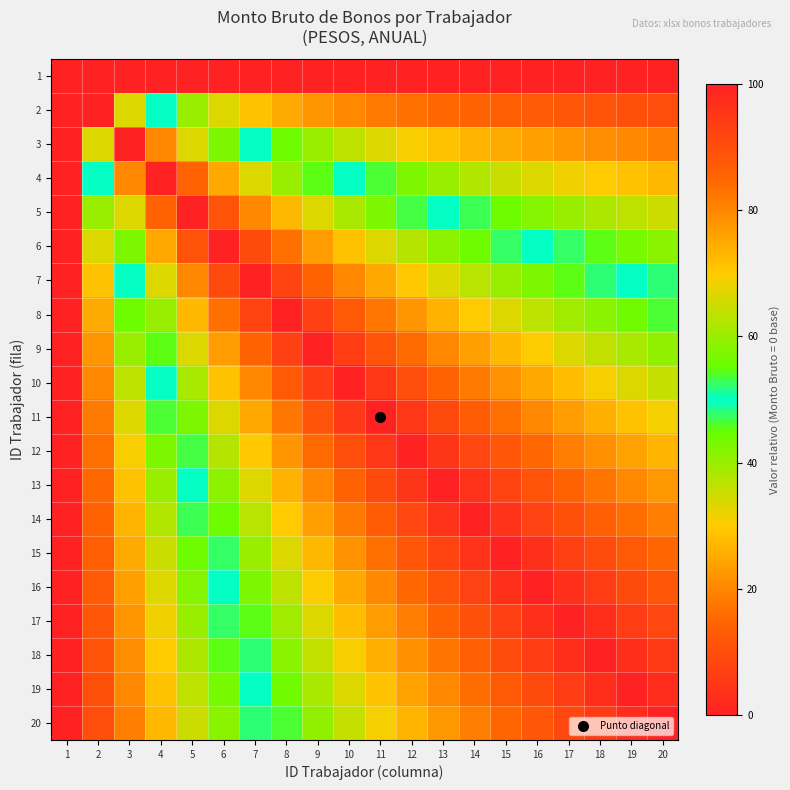

Reading left to right, what are all the values shown in this chart?

1: 1=0.0	2=100.0	3=100.0	4=100.0	5=100.0	6=100.0	7=100.0	8=100.0	9=100.0	10=100.0	11=100.0	12=100.0	13=100.0	14=100.0	15=100.0	16=100.0	17=100.0	18=100.0	19=100.0	20=100.0
2: 1=100.0	2=0.0	3=33.3	4=50.0	5=60.0	6=66.7	7=71.4	8=75.0	9=77.8	10=80.0	11=81.8	12=83.3	13=84.6	14=85.7	15=86.7	16=87.5	17=88.2	18=88.9	19=89.5	20=90.0
3: 1=100.0	2=33.3	3=0.0	4=20.0	5=33.3	6=42.9	7=50.0	8=55.6	9=60.0	10=63.6	11=66.7	12=69.2	13=71.4	14=73.3	15=75.0	16=76.5	17=77.8	18=78.9	19=80.0	20=81.0
4: 1=100.0	2=50.0	3=20.0	4=0.0	5=14.3	6=25.0	7=33.3	8=40.0	9=45.5	10=50.0	11=53.8	12=57.1	13=60.0	14=62.5	15=64.7	16=66.7	17=68.4	18=70.0	19=71.4	20=72.7
5: 1=100.0	2=60.0	3=33.3	4=14.3	5=0.0	6=11.1	7=20.0	8=27.3	9=33.3	10=38.5	11=42.9	12=46.7	13=50.0	14=52.9	15=55.6	16=57.9	17=60.0	18=61.9	19=63.6	20=65.2
6: 1=100.0	2=66.7	3=42.9	4=25.0	5=11.1	6=0.0	7=9.1	8=16.7	9=23.1	10=28.6	11=33.3	12=37.5	13=41.2	14=44.4	15=47.4	16=50.0	17=52.4	18=54.5	19=56.5	20=58.3
7: 1=100.0	2=71.4	3=50.0	4=33.3	5=20.0	6=9.1	7=0.0	8=7.7	9=14.3	10=20.0	11=25.0	12=29.4	13=33.3	14=36.8	15=40.0	16=42.9	17=45.5	18=47.8	19=50.0	20=52.0
8: 1=100.0	2=75.0	3=55.6	4=40.0	5=27.3	6=16.7	7=7.7	8=0.0	9=6.7	10=12.5	11=17.6	12=22.2	13=26.3	14=30.0	15=33.3	16=36.4	17=39.1	18=41.7	19=44.0	20=46.2
9: 1=100.0	2=77.8	3=60.0	4=45.5	5=33.3	6=23.1	7=14.3	8=6.7	9=0.0	10=5.9	11=11.1	12=15.8	13=20.0	14=23.8	15=27.3	16=30.4	17=33.3	18=36.0	19=38.5	20=40.7
10: 1=100.0	2=80.0	3=63.6	4=50.0	5=38.5	6=28.6	7=20.0	8=12.5	9=5.9	10=0.0	11=5.3	12=10.0	13=14.3	14=18.2	15=21.7	16=25.0	17=28.0	18=30.8	19=33.3	20=35.7
11: 1=100.0	2=81.8	3=66.7	4=53.8	5=42.9	6=33.3	7=25.0	8=17.6	9=11.1	10=5.3	11=0.0	12=4.8	13=9.1	14=13.0	15=16.7	16=20.0	17=23.1	18=25.9	19=28.6	20=31.0
12: 1=100.0	2=83.3	3=69.2	4=57.1	5=46.7	6=37.5	7=29.4	8=22.2	9=15.8	10=10.0	11=4.8	12=0.0	13=4.3	14=8.3	15=12.0	16=15.4	17=18.5	18=21.4	19=24.1	20=26.7
13: 1=100.0	2=84.6	3=71.4	4=60.0	5=50.0	6=41.2	7=33.3	8=26.3	9=20.0	10=14.3	11=9.1	12=4.3	13=0.0	14=4.0	15=7.7	16=11.1	17=14.3	18=17.2	19=20.0	20=22.6
14: 1=100.0	2=85.7	3=73.3	4=62.5	5=52.9	6=44.4	7=36.8	8=30.0	9=23.8	10=18.2	11=13.0	12=8.3	13=4.0	14=0.0	15=3.7	16=7.1	17=10.3	18=13.3	19=16.1	20=18.7
15: 1=100.0	2=86.7	3=75.0	4=64.7	5=55.6	6=47.4	7=40.0	8=33.3	9=27.3	10=21.7	11=16.7	12=12.0	13=7.7	14=3.7	15=0.0	16=3.4	17=6.7	18=9.7	19=12.5	20=15.2
16: 1=100.0	2=87.5	3=76.5	4=66.7	5=57.9	6=50.0	7=42.9	8=36.4	9=30.4	10=25.0	11=20.0	12=15.4	13=11.1	14=7.1	15=3.4	16=0.0	17=3.2	18=6.2	19=9.1	20=11.8
17: 1=100.0	2=88.2	3=77.8	4=68.4	5=60.0	6=52.4	7=45.5	8=39.1	9=33.3	10=28.0	11=23.1	12=18.5	13=14.3	14=10.3	15=6.7	16=3.2	17=0.0	18=3.0	19=5.9	20=8.6
18: 1=100.0	2=88.9	3=78.9	4=70.0	5=61.9	6=54.5	7=47.8	8=41.7	9=36.0	10=30.8	11=25.9	12=21.4	13=17.2	14=13.3	15=9.7	16=6.2	17=3.0	18=0.0	19=2.9	20=5.6
19: 1=100.0	2=89.5	3=80.0	4=71.4	5=63.6	6=56.5	7=50.0	8=44.0	9=38.5	10=33.3	11=28.6	12=24.1	13=20.0	14=16.1	15=12.5	16=9.1	17=5.9	18=2.9	19=0.0	20=2.7
20: 1=100.0	2=90.0	3=81.0	4=72.7	5=65.2	6=58.3	7=52.0	8=46.2	9=40.7	10=35.7	11=31.0	12=26.7	13=22.6	14=18.7	15=15.2	16=11.8	17=8.6	18=5.6	19=2.7	20=0.0